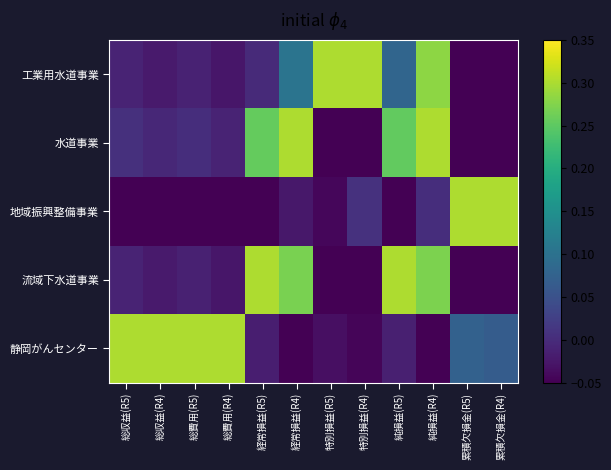

How many categories are shown in the chart?

12